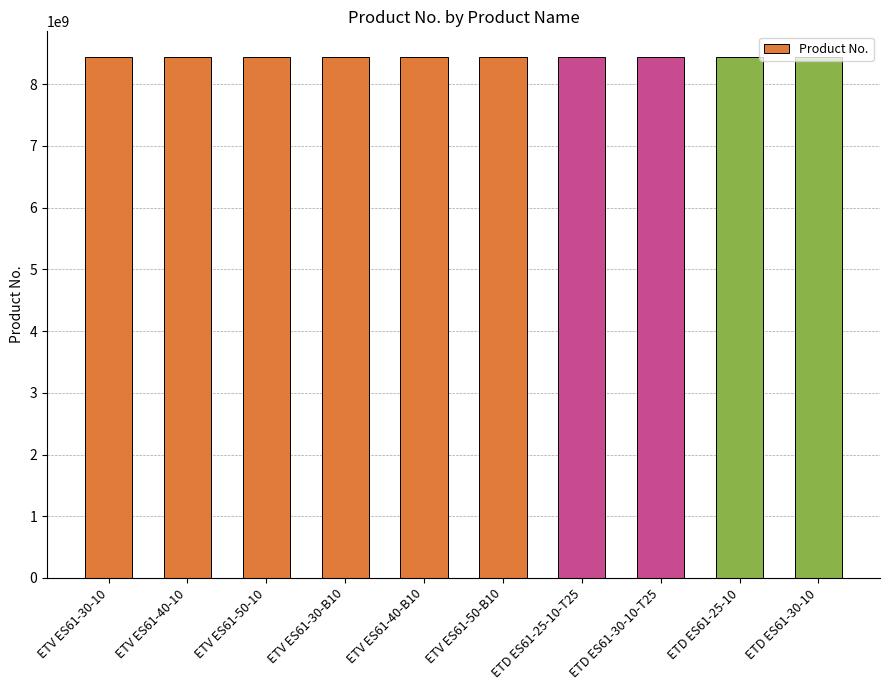

What is the label of the 7th bar from the right?

ETV ES61-30-B10